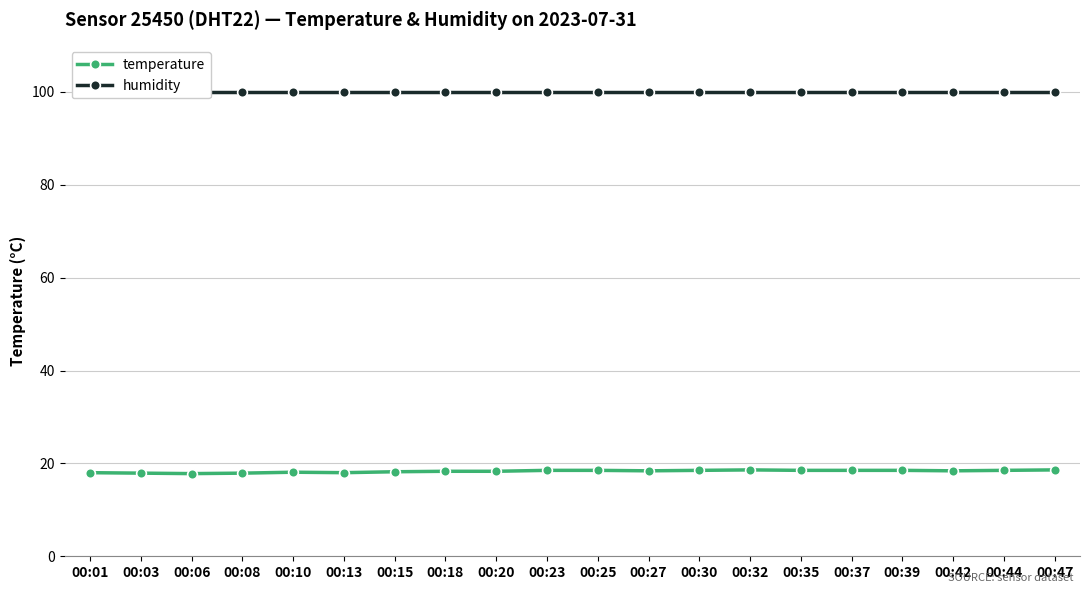

List the series in order of their overall mean, highest first.

humidity, temperature